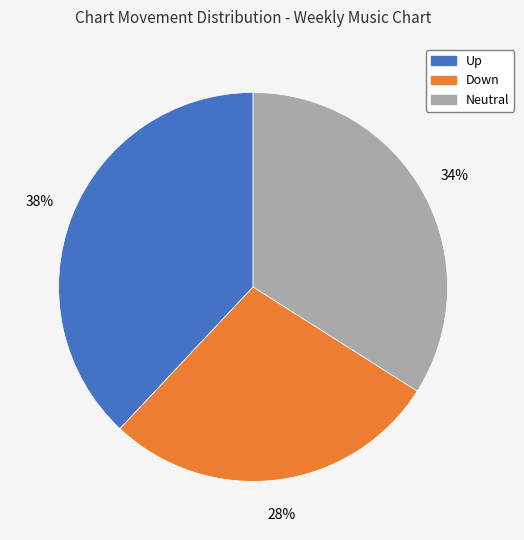

To the nearest percent, what is the difference between the largest and smallest slice percentages?

10%